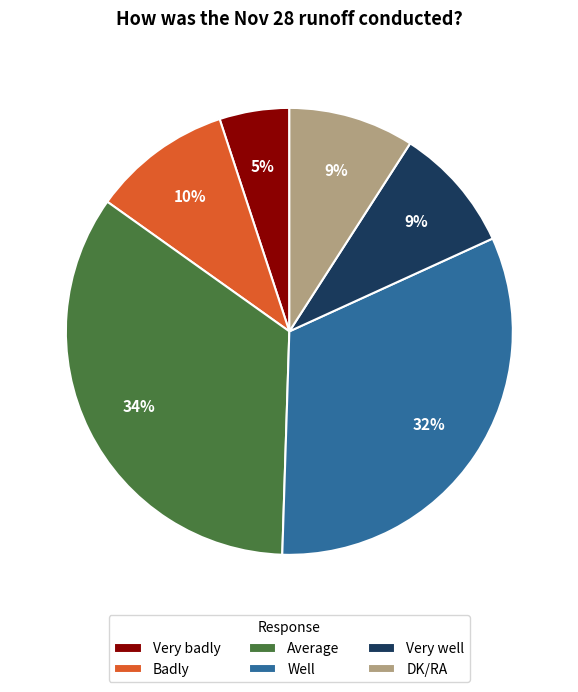

Do Very badly and DK/RA together represent more than half of the pie?

No